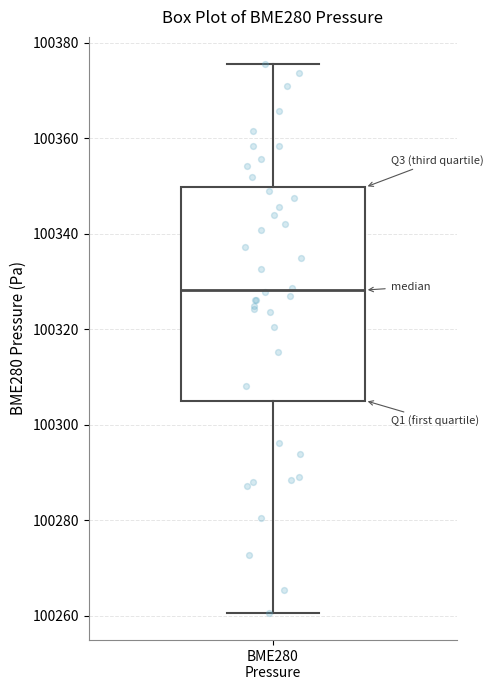

Transcribe this box plot: give where the median line is, the range the box spans, and where the two whiskers end, as read against the y-axis. The values are not printed on the chart, so give them approximately, as read against the axis.

median 100328, box 100306 to 100350, whiskers 100260 to 100376